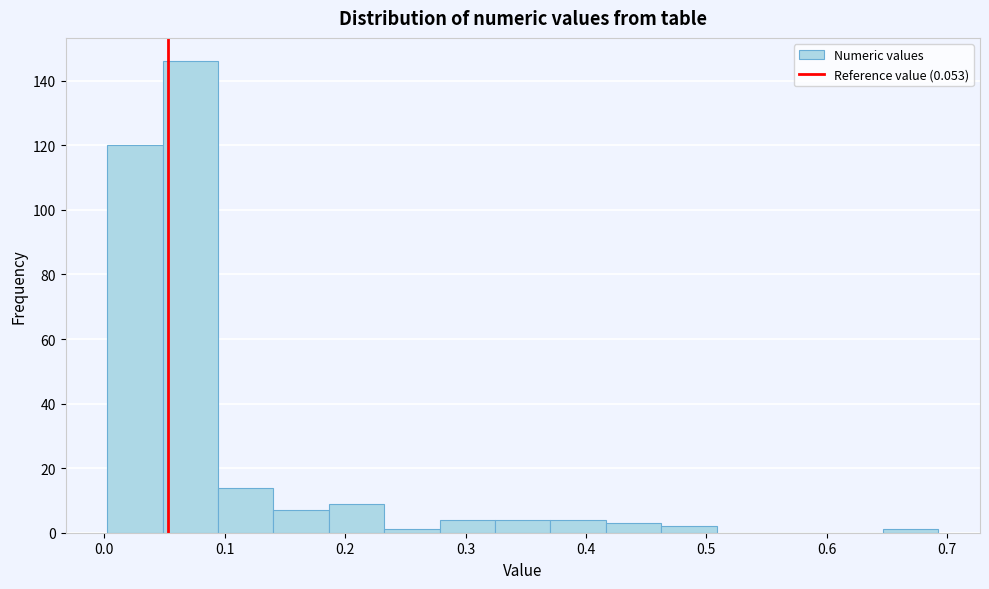

Reading left to right, list every bar in this chart as the range it spans on the x-axis followed by its height. Neither the bar edges nor the heights are printed on the chart, so give them approximately, as read against the axes.

0.00 to 0.05: 120
0.05 to 0.09: 146
0.09 to 0.14: 14
0.14 to 0.19: 8
0.19 to 0.23: 10
0.23 to 0.28: under 2
0.28 to 0.32: 4
0.32 to 0.37: 4
0.37 to 0.42: 4
0.42 to 0.46: 4
0.46 to 0.51: 2
0.51 to 0.55: 0
0.55 to 0.60: 0
0.60 to 0.65: 0
0.65 to 0.69: under 2